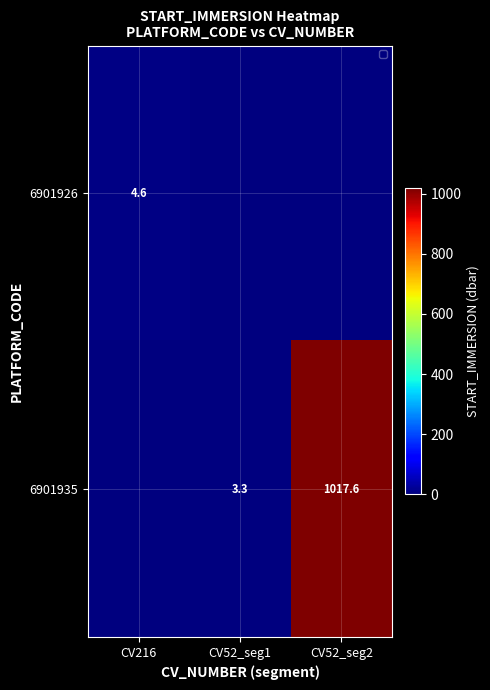

Is it true that 6901935 equals 3.3 at CV52_seg1?

True